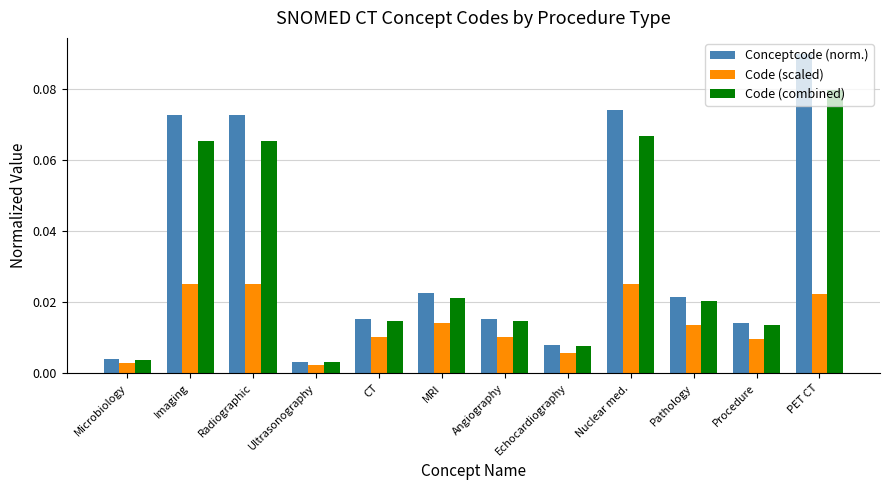

Which series has the widest spread of values?

Conceptcode (norm.)